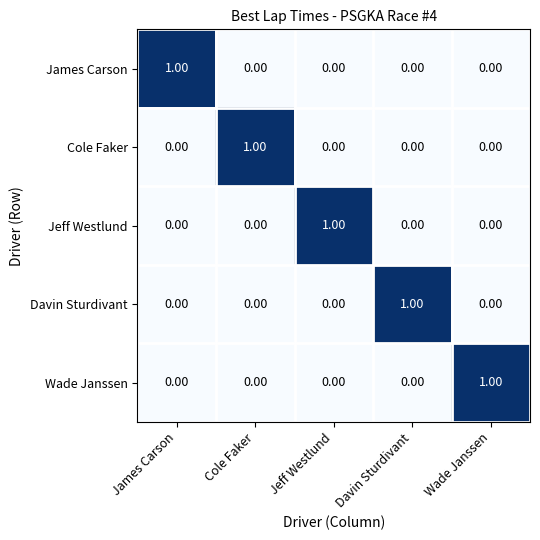

At how many categories does at least one series exceed 0?

5